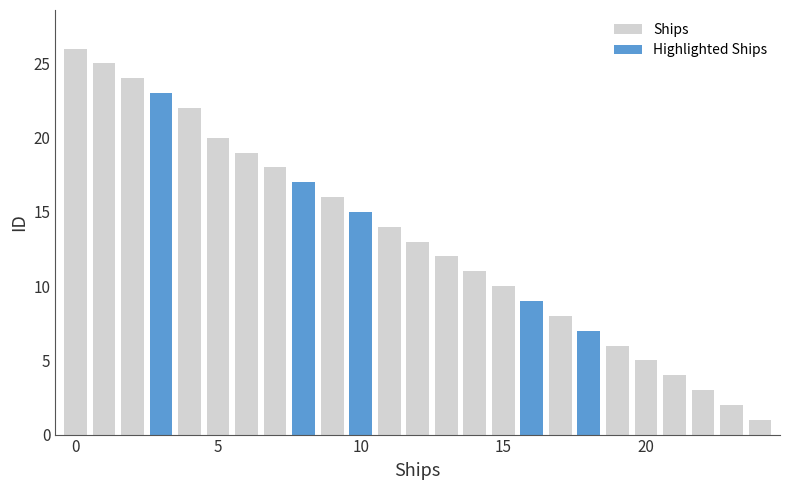

The value of Ships at 20 is 3. True or false?

False